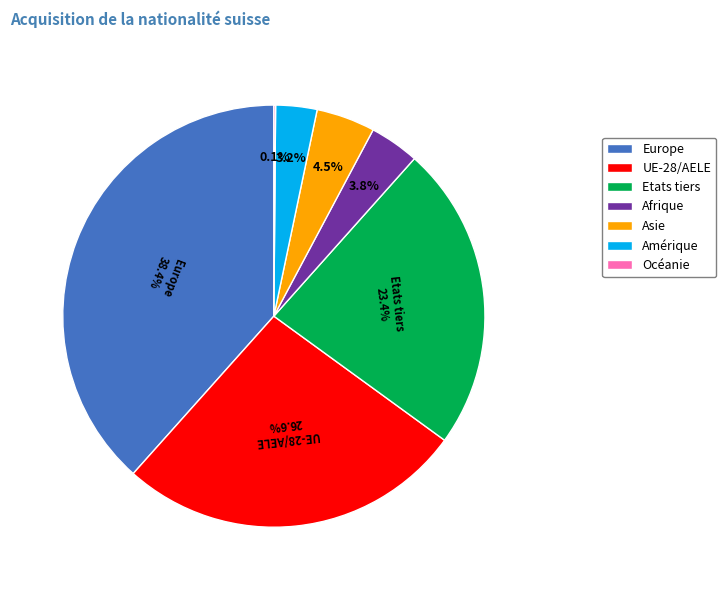

Combined, what portion of the pie is Amérique and Europe?

41.6%